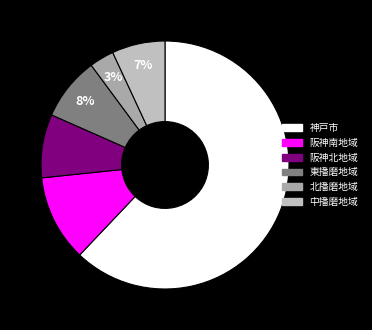

To the nearest percent, what is the average slice percentage?

17%